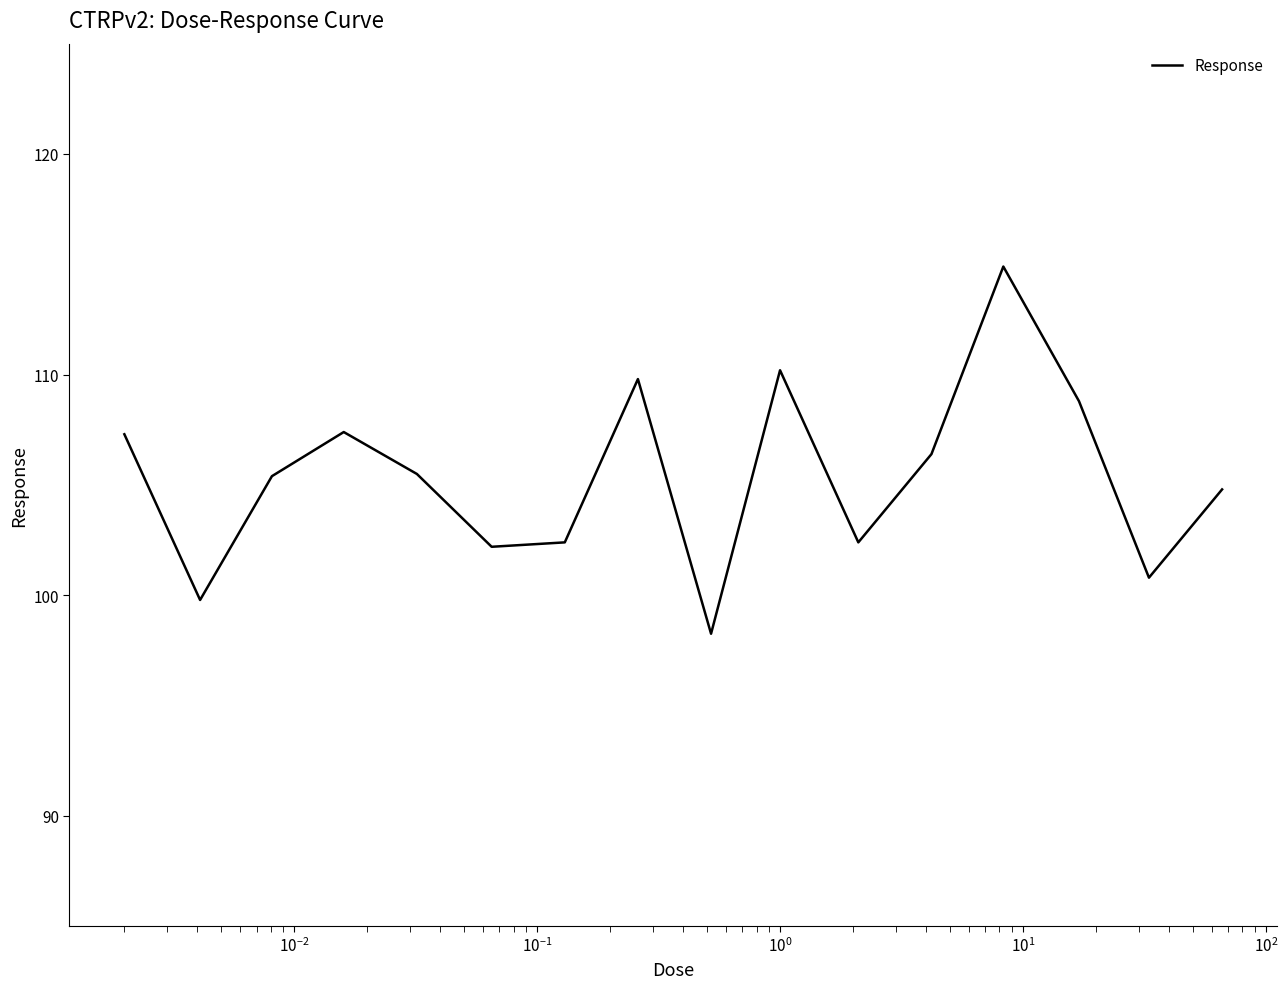

How many interior local peaks (higher than both neighbors) does the data have?

4